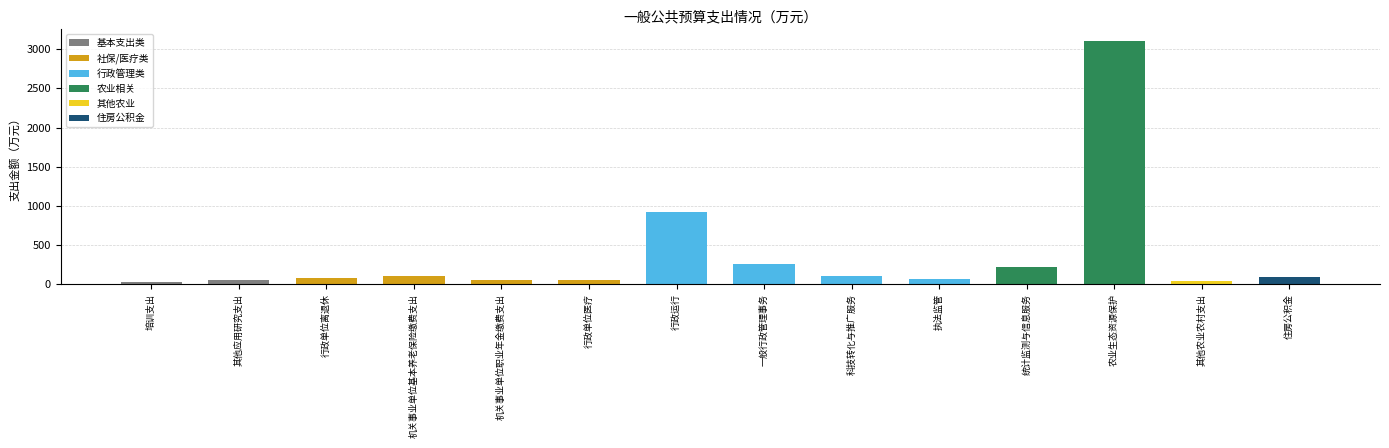

At which label does the data first exceed 93?

机关事业单位基本养老保险缴费支出